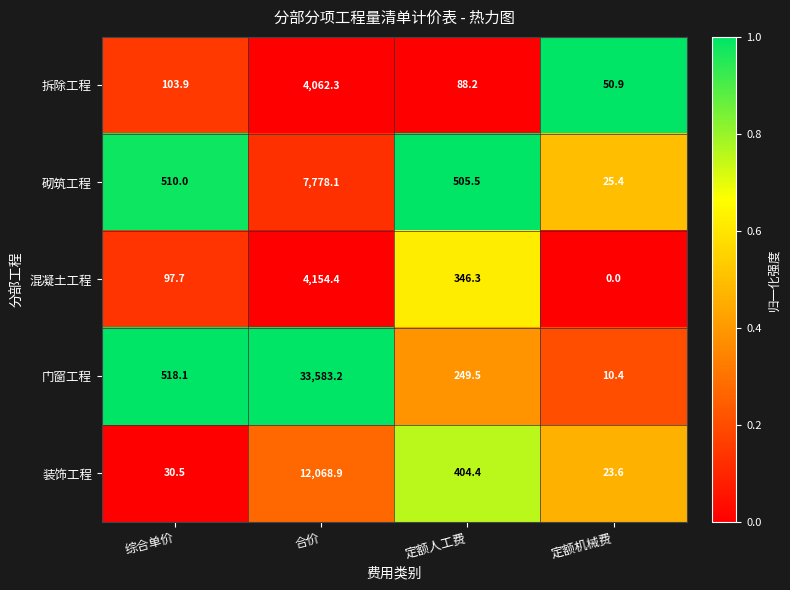

Read the 门窗工程 value at 合价.

33583.2